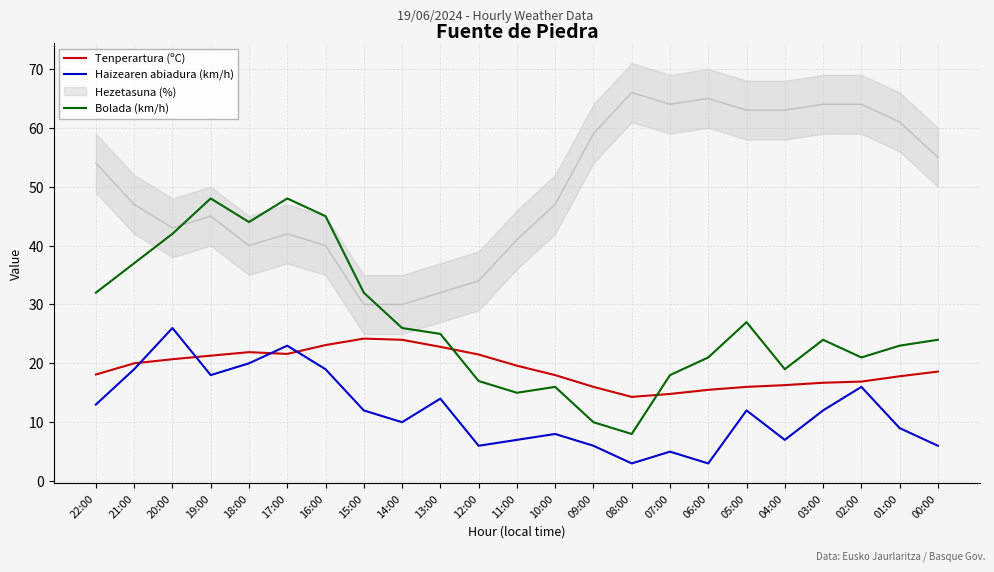

What is the difference between the second highest and minimum values in the Tenperartura (ºC) series?

9.7